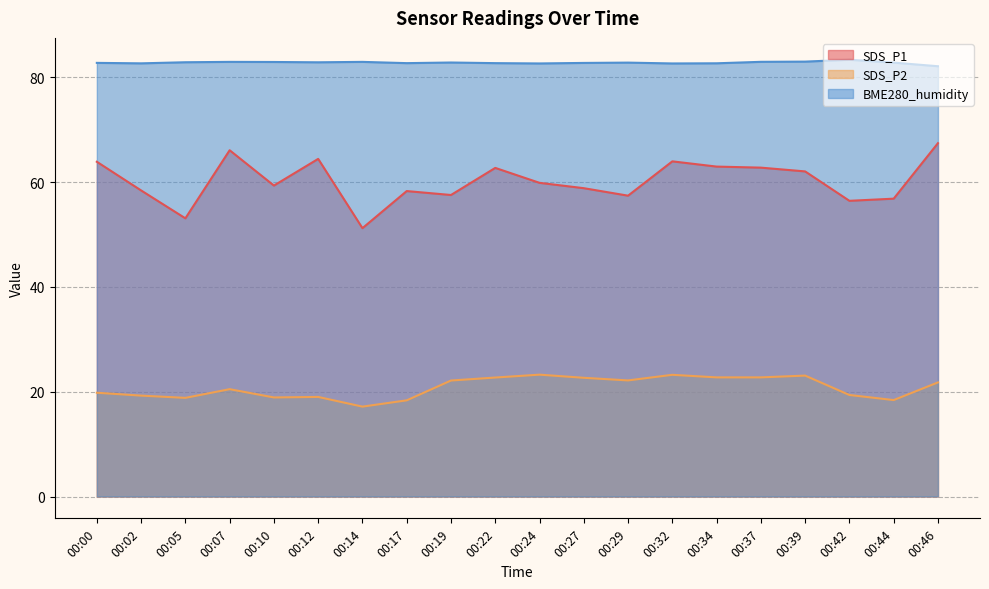

At 00:10, list the series in order from largest to smallest.

BME280_humidity, SDS_P1, SDS_P2